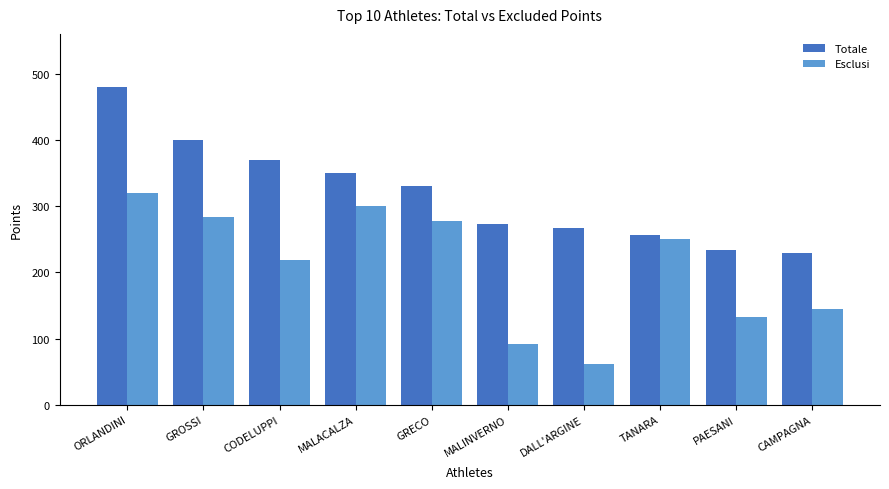

What is the difference between the Totale values at MALACALZA and MALINVERNO?

77